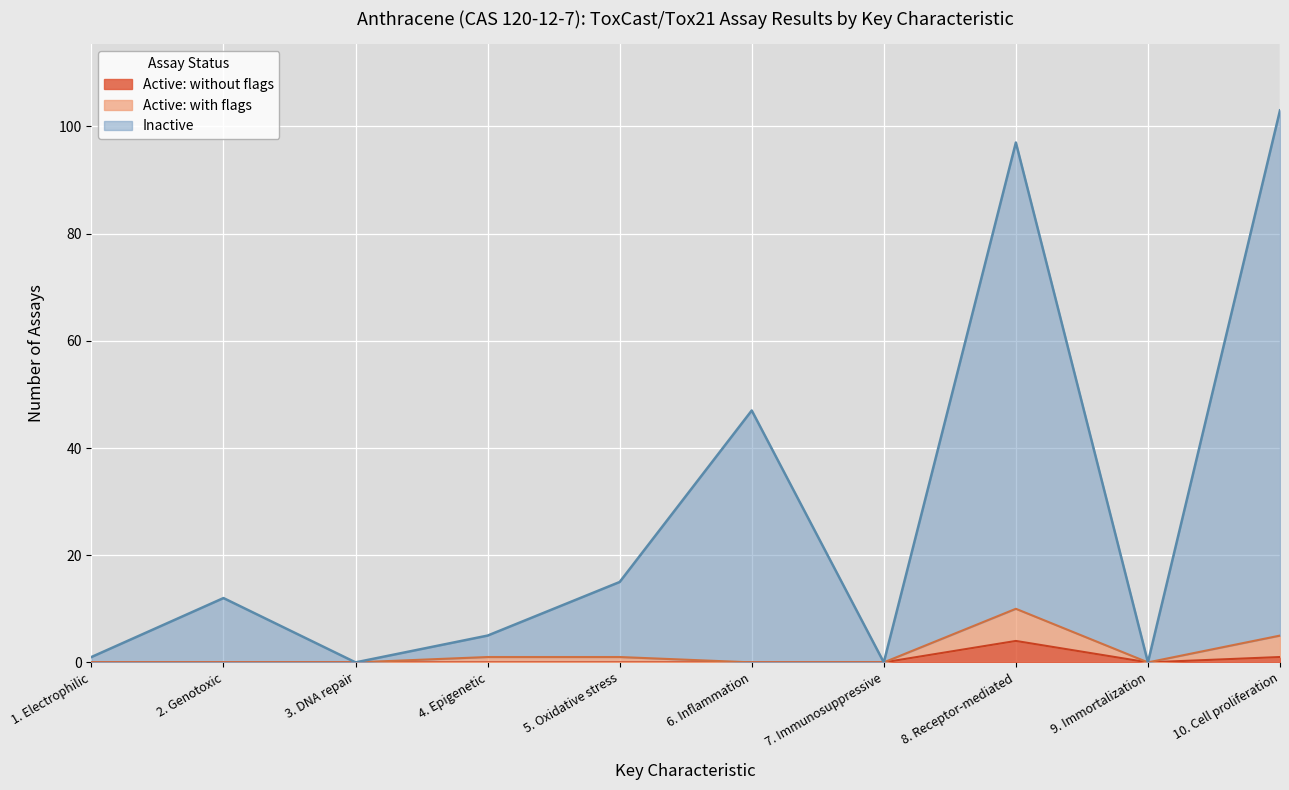

What is the label of the 5th point from the right?

6. Inflammation